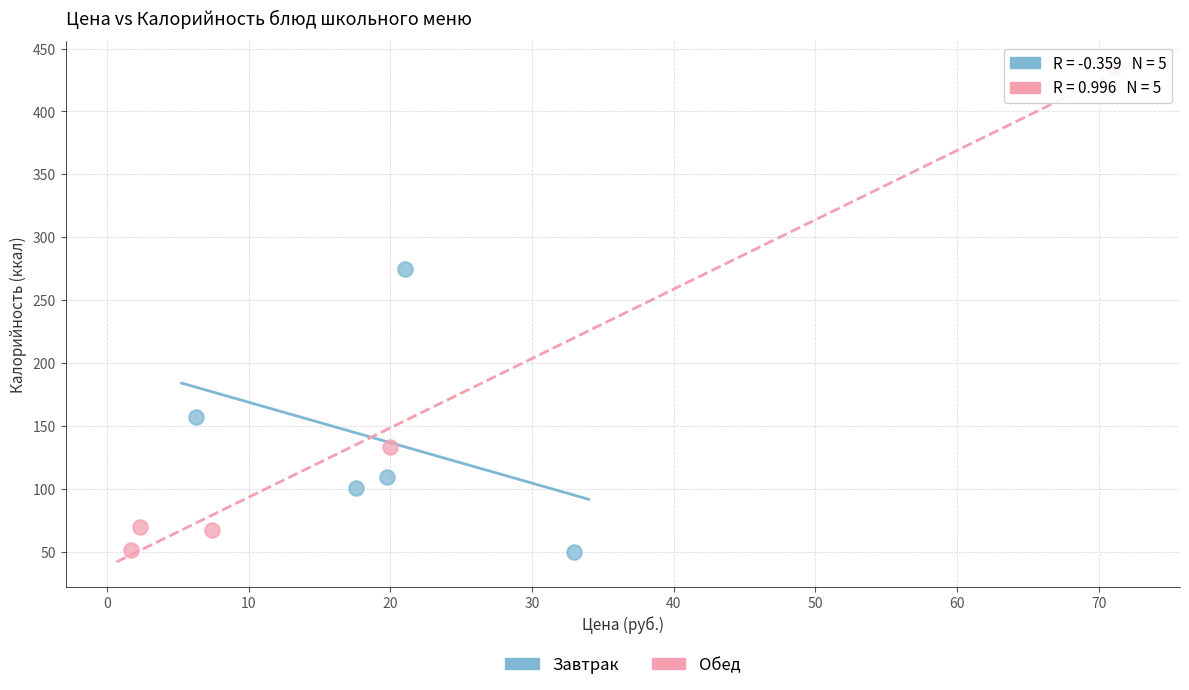

Which series has the largest Y range (max minus min)?

Обед